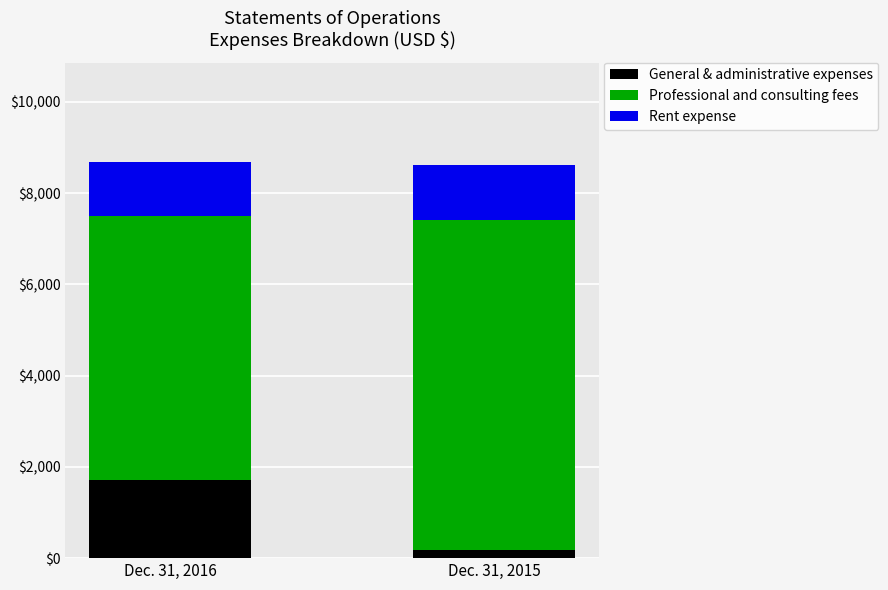

What is the total value across all series at Dec. 31, 2016?

8690